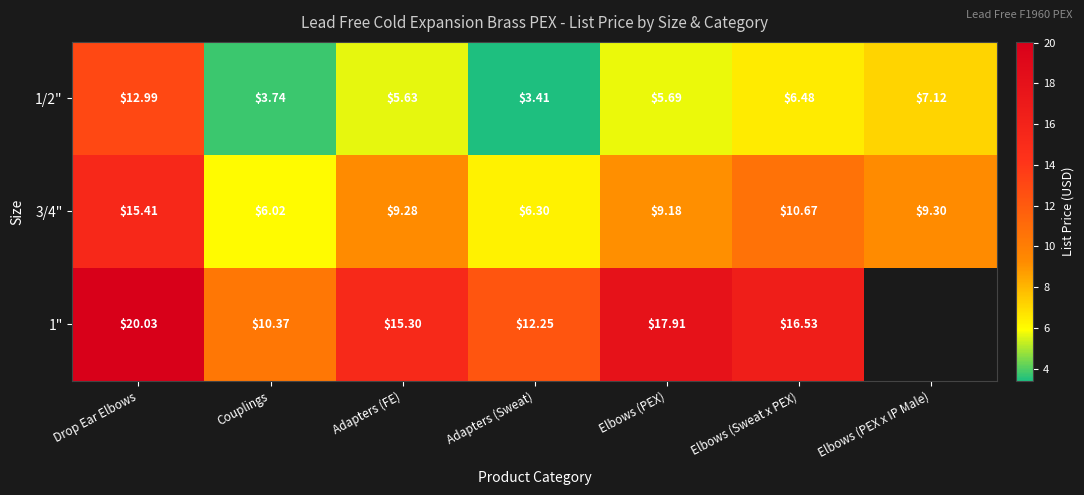

What is the smallest value displayed?

3.4